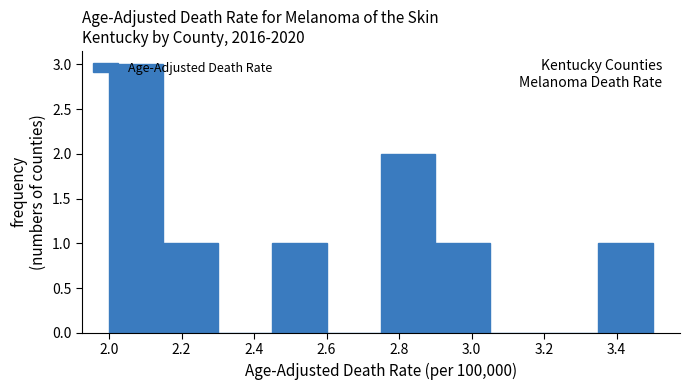

Which range on the x-axis has the tallest bar?

2.00 to 2.15